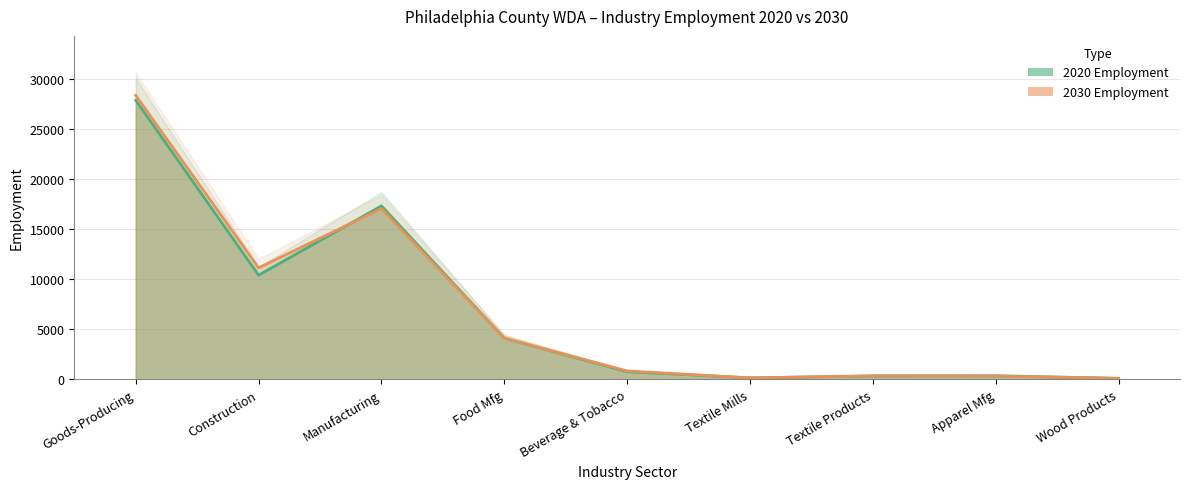

What is the difference between the Employment 2020 values at Textile Products and Construction?

10060